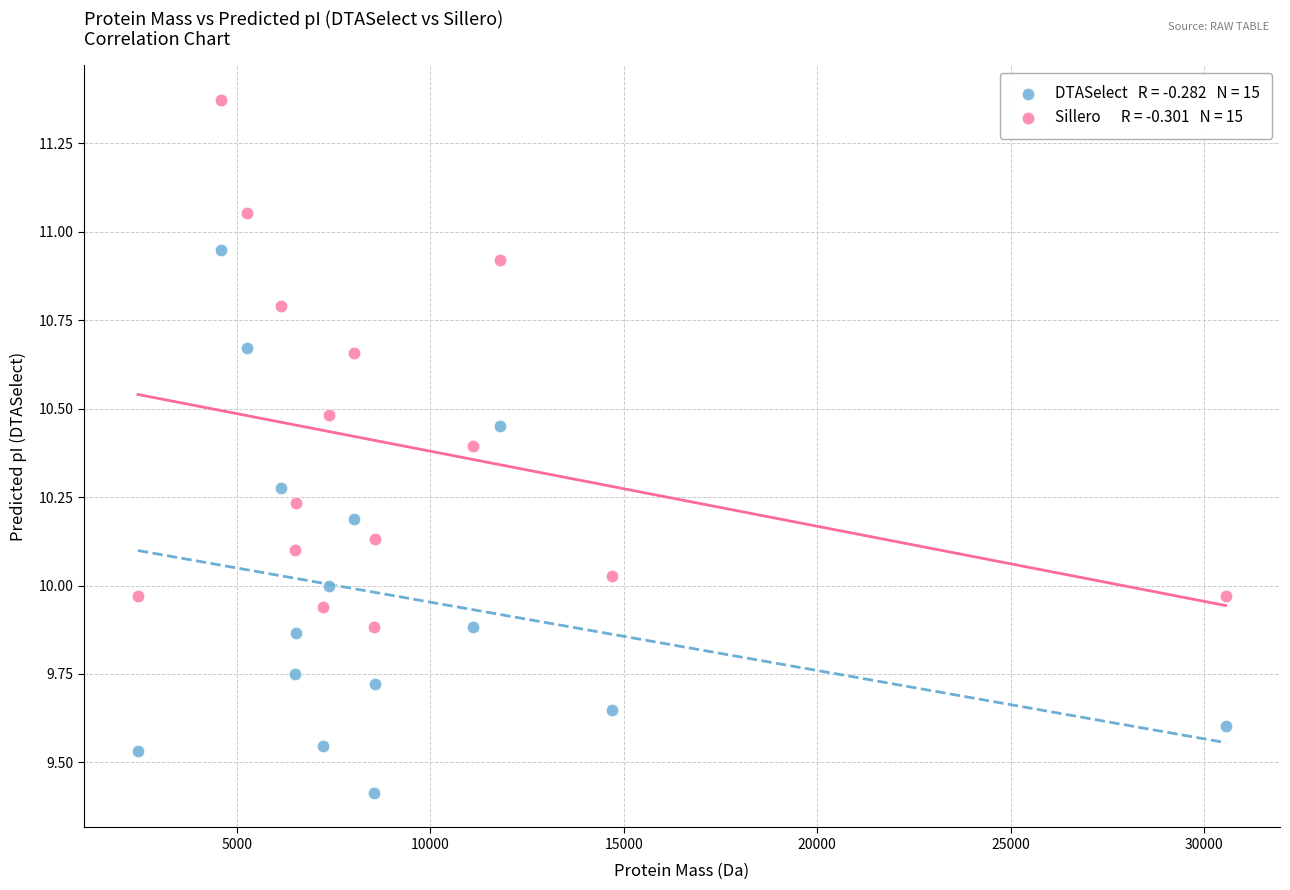

Across all data points, what is the range of Y values (max minus min)?

2.0